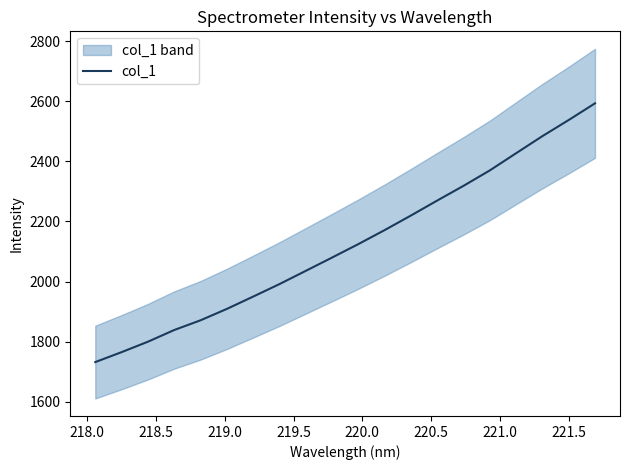

What is the difference between the second highest and second lowest values?

773.1